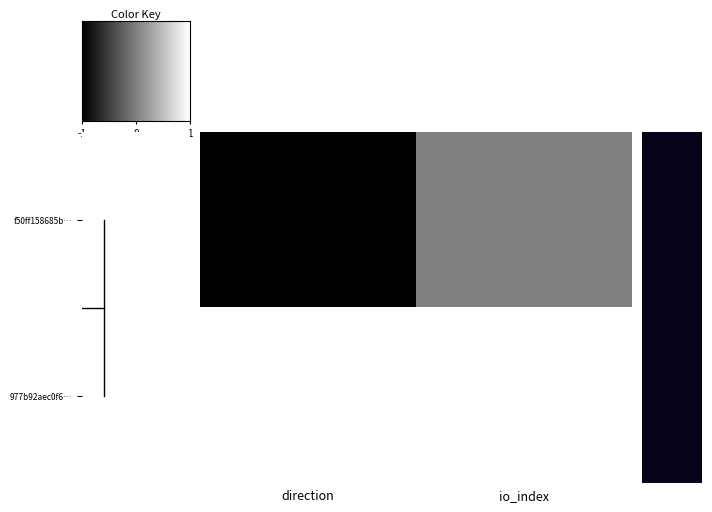

How many data points does each series have?

2